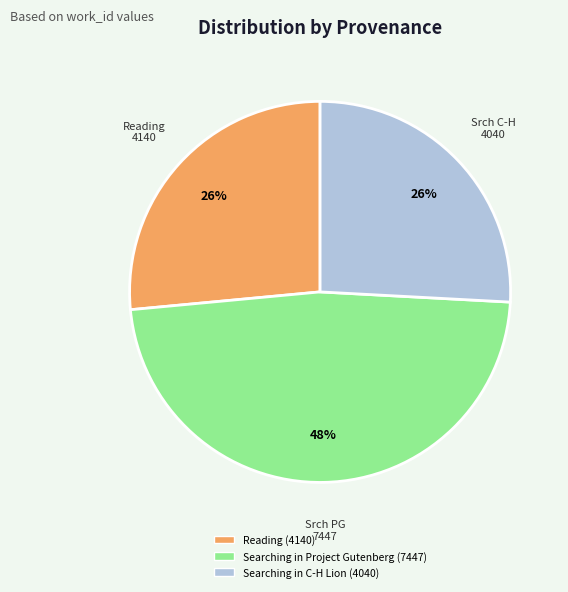

Is the sum of Searching in Project Gutenberg and Searching in C-H Lion greater than half?

Yes